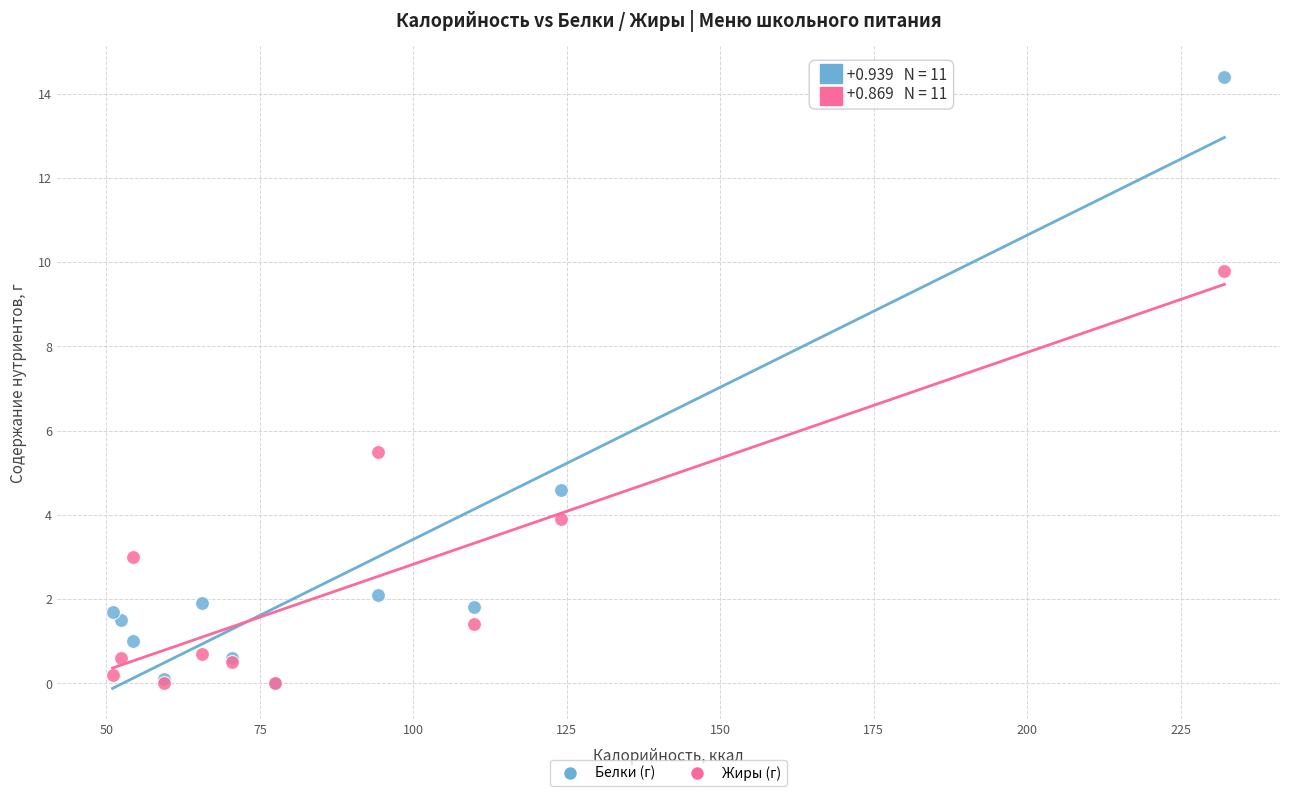

Which series has the widest spread of Y values?

Белки (г)